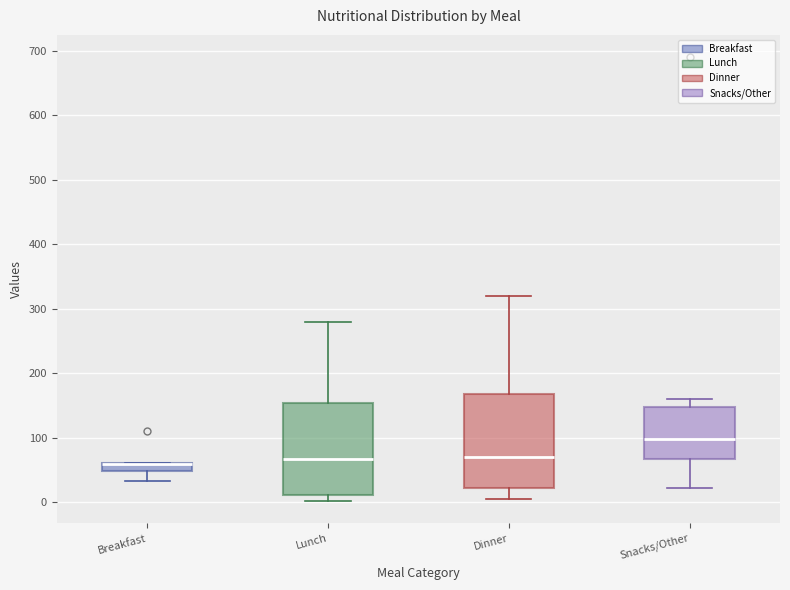

Where does the lower whisker of the box for Snacks/Other end on the y-axis? The values are not printed on the chart, so give them approximately, as read against the axis.

20